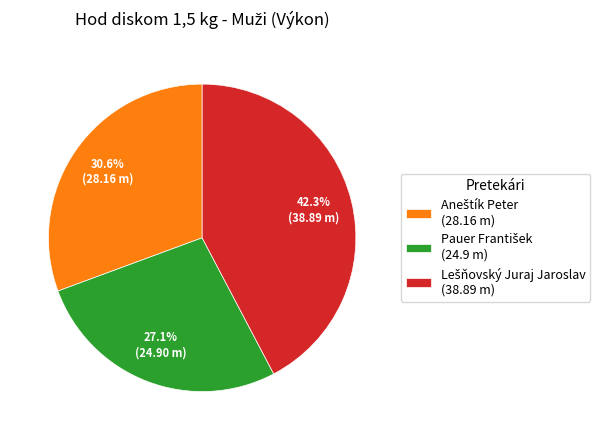

Does any single category account for the majority?

No